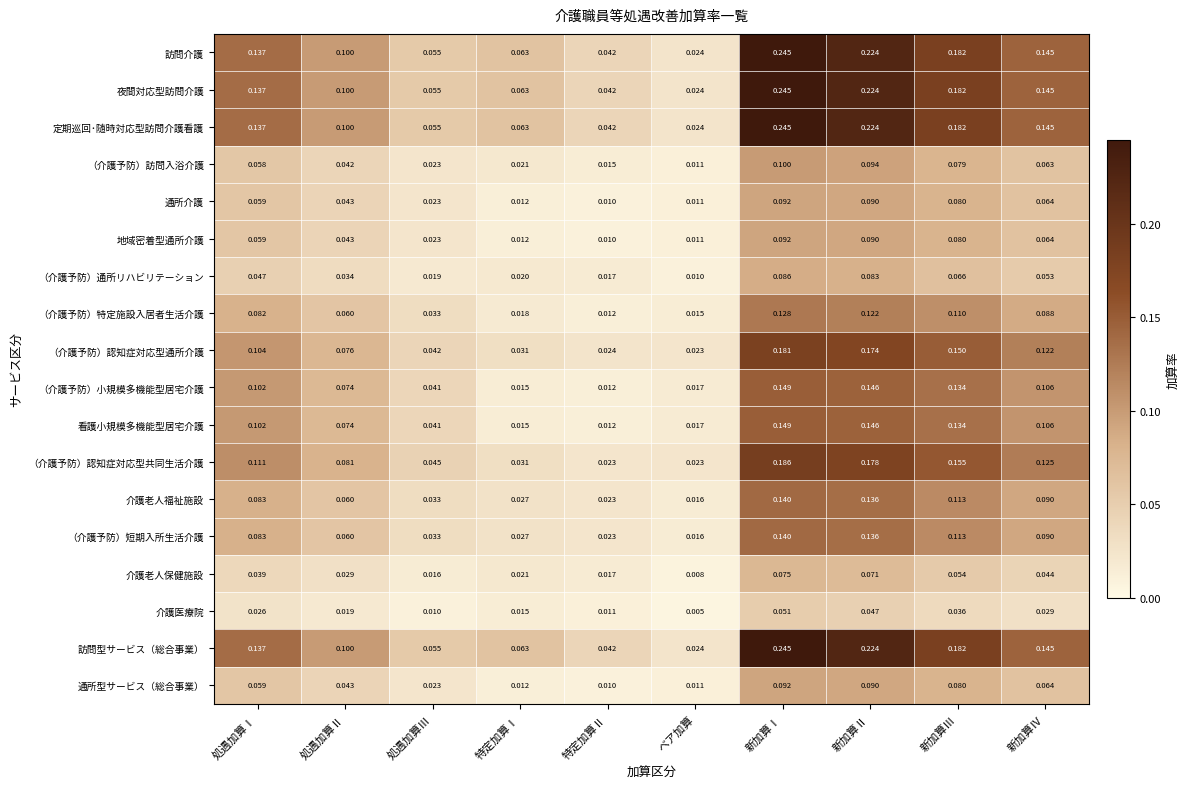

Rank the categories by 通所型サービス（総合事業） value from highest to lowest.

新加算Ⅰ, 新加算Ⅱ, 新加算Ⅲ, 新加算Ⅳ, 処遇加算Ⅰ, 処遇加算Ⅱ, 処遇加算Ⅲ, 特定加算Ⅰ, ベア加算, 特定加算Ⅱ